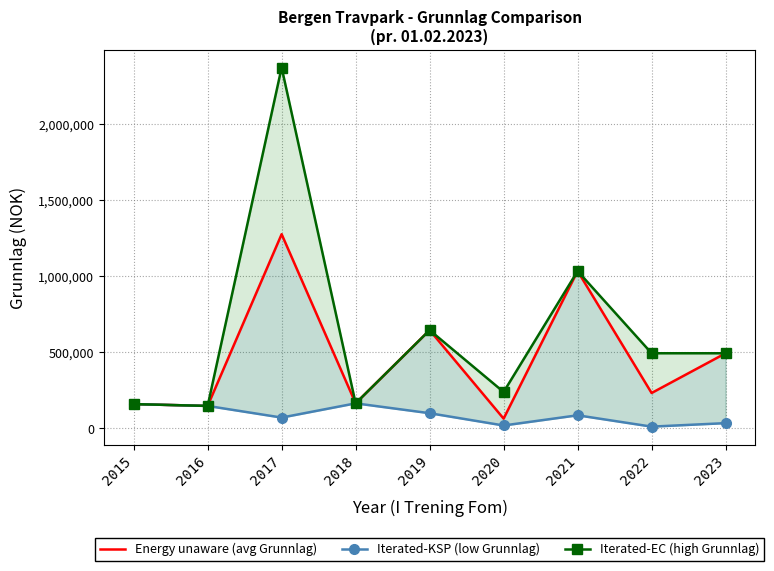

How many data points in Iterated-EC (high Grunnlag) are less than 492414?

4